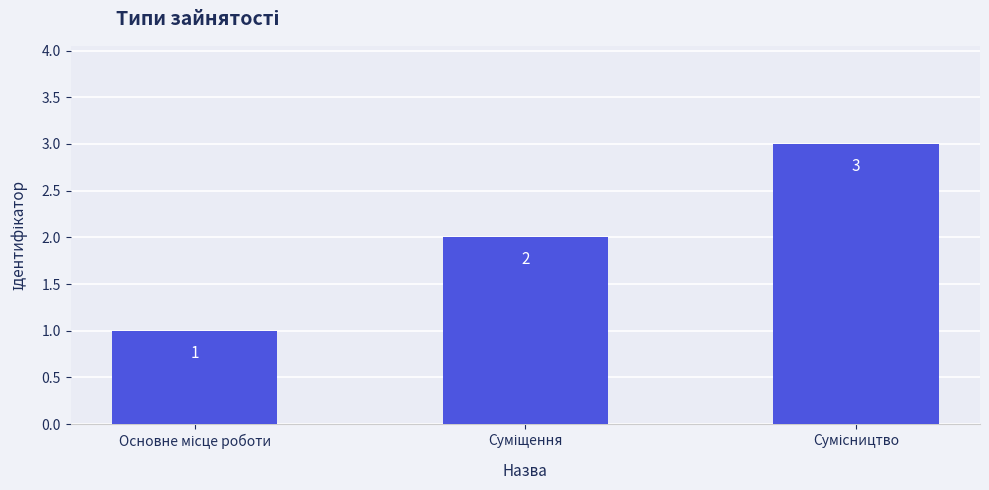

Does the chart contain any negative values?

No